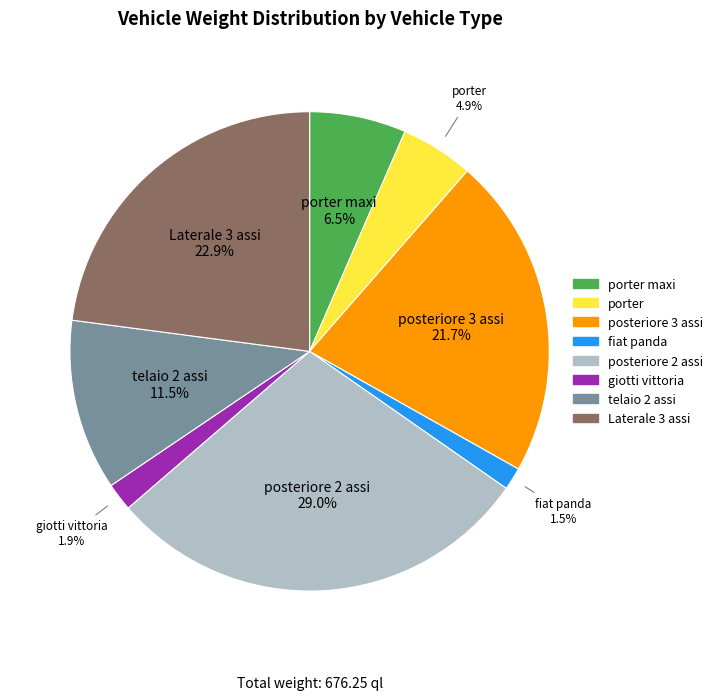

Does any single category account for the majority?

No